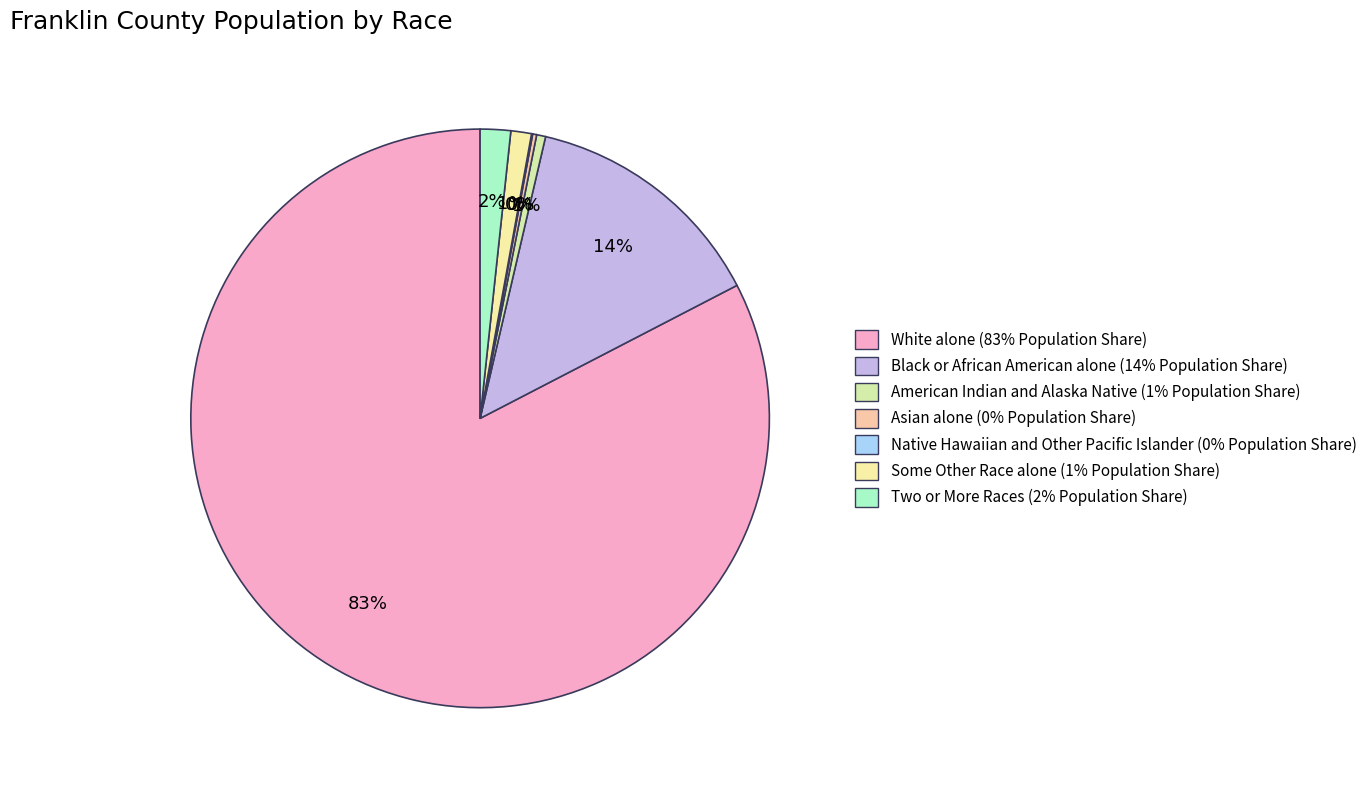

What is the smallest slice in the pie chart?

Native Hawaiian and Other Pacific Islander